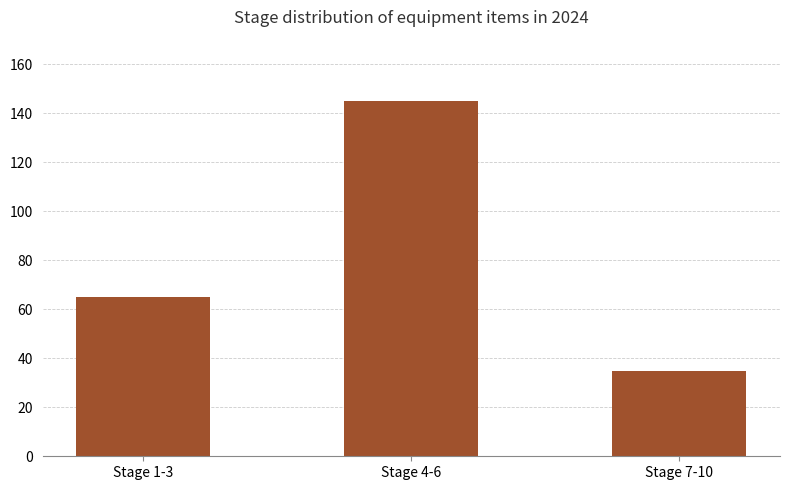

Where is the data nearest to the value 90?

Stage 1-3